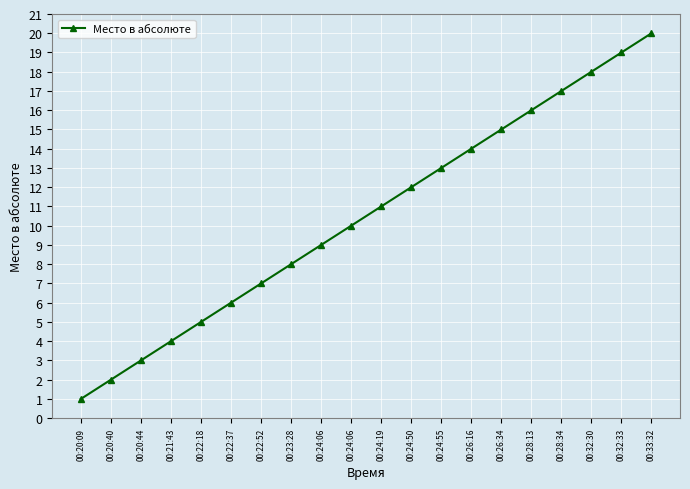

What is the greatest value displayed?

20